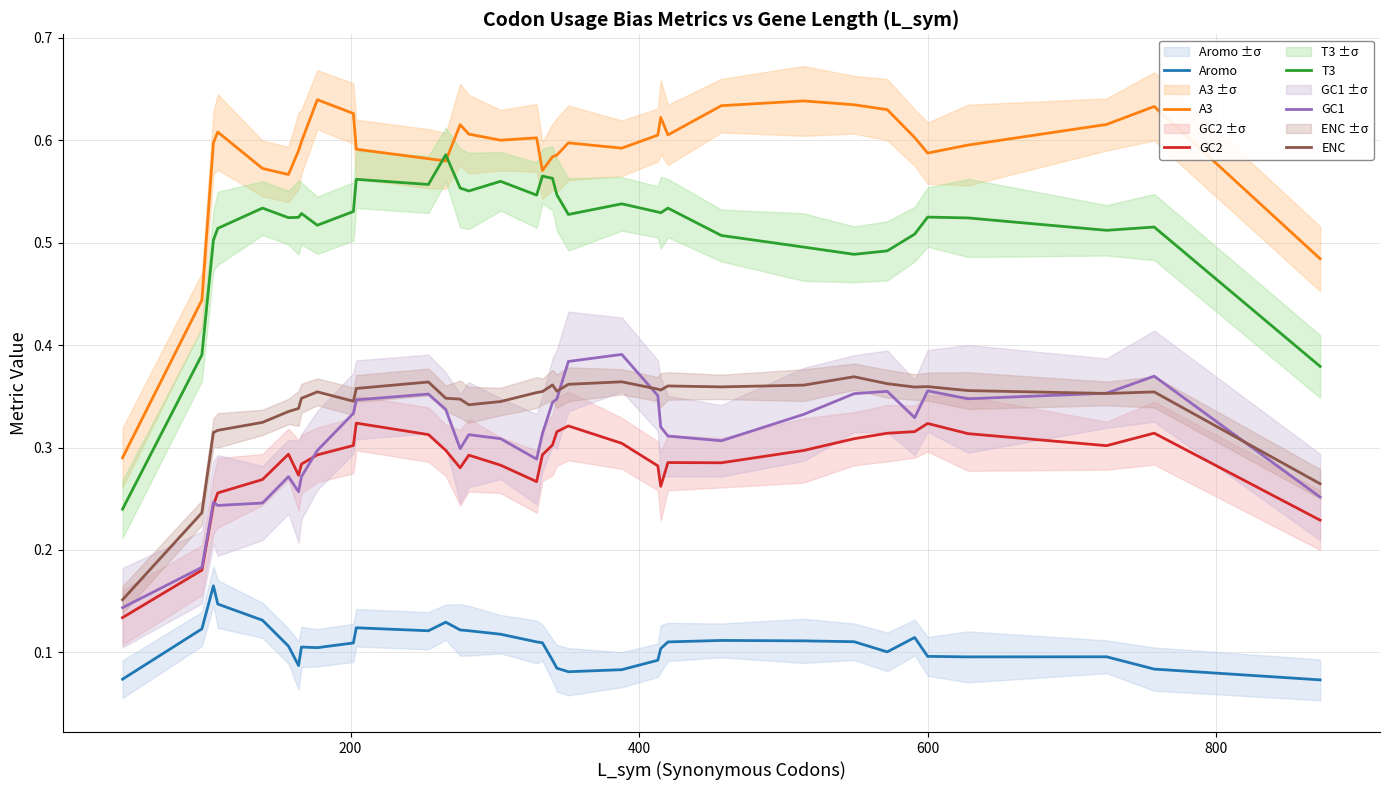

True or false: Aromo and GC2 intersect in this chart.

False